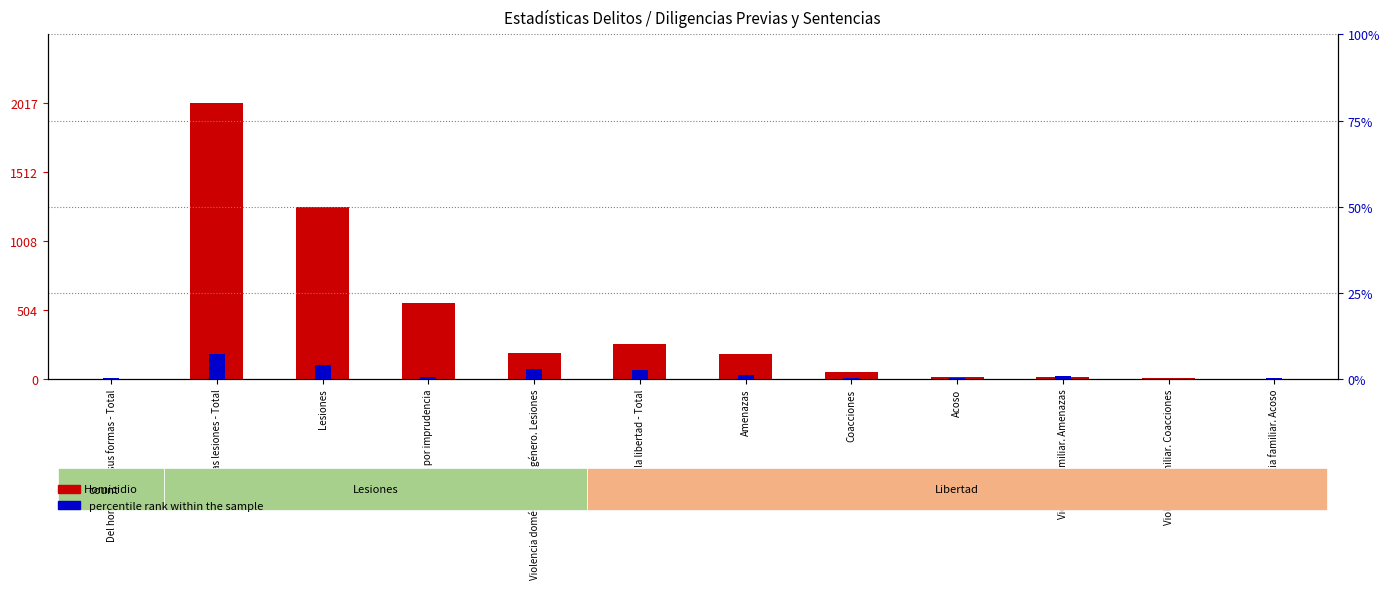

Which series has the widest spread of values?

Diligencias Previas (count)